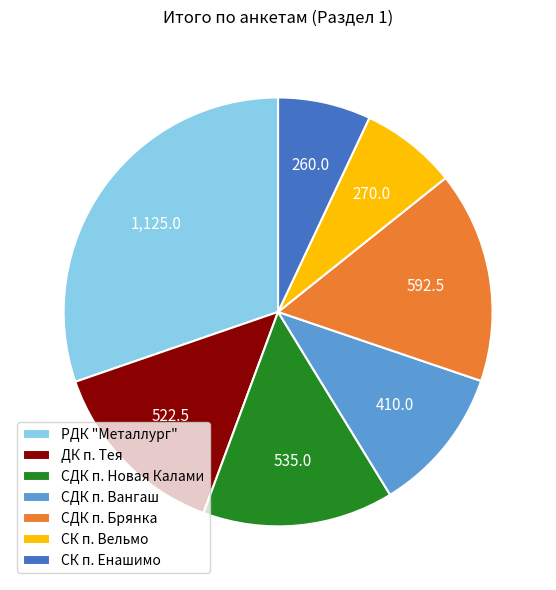

Approximately how many times larger is the value at СДК п. Брянка compared to РДК "Металлург"?

0.5